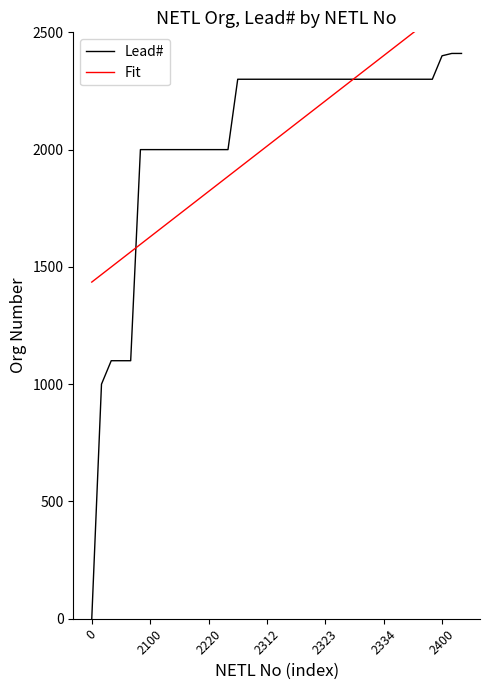

How many intersections are there between Fit and Lead#?

2